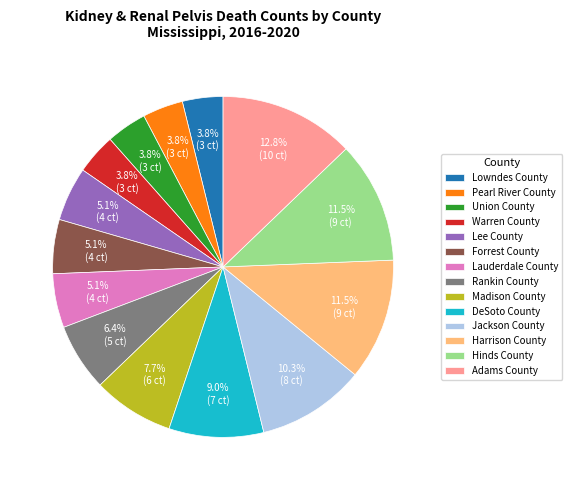

Does any single category account for the majority?

No